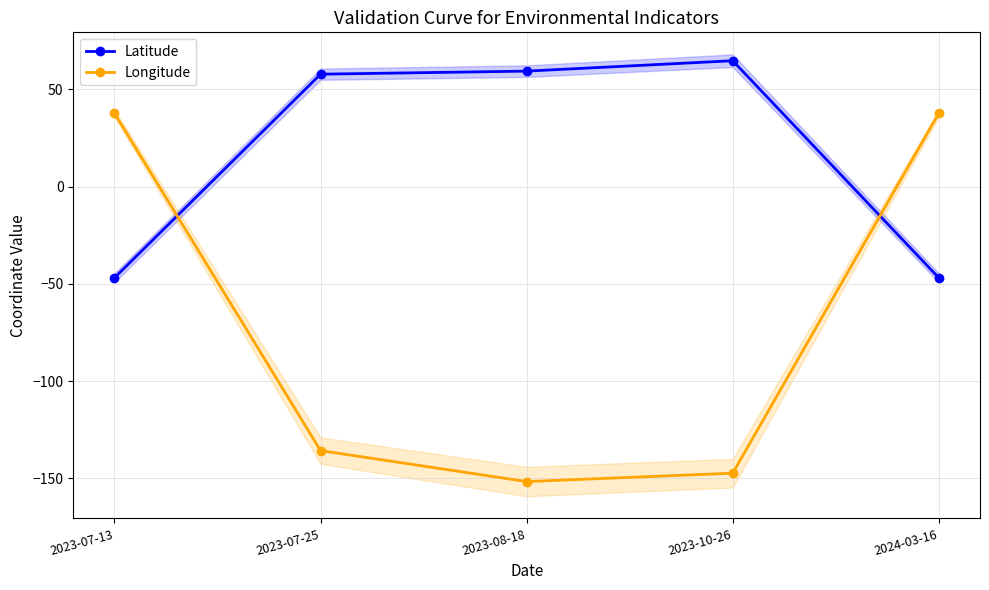

What is the sum of all Longitude values?

-359.4